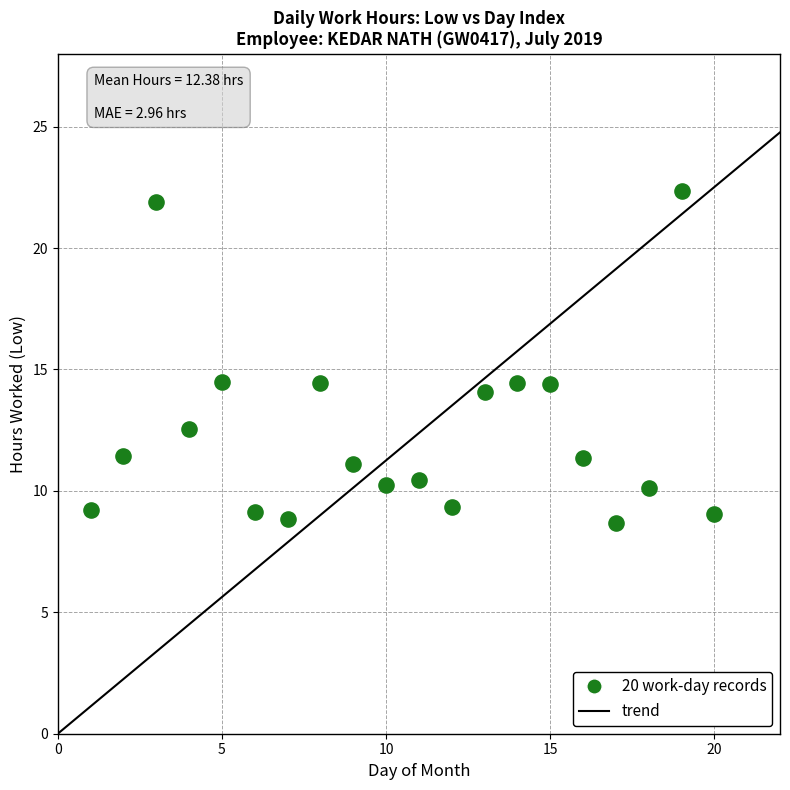

What is the range of X values (max minus min)?

19.0